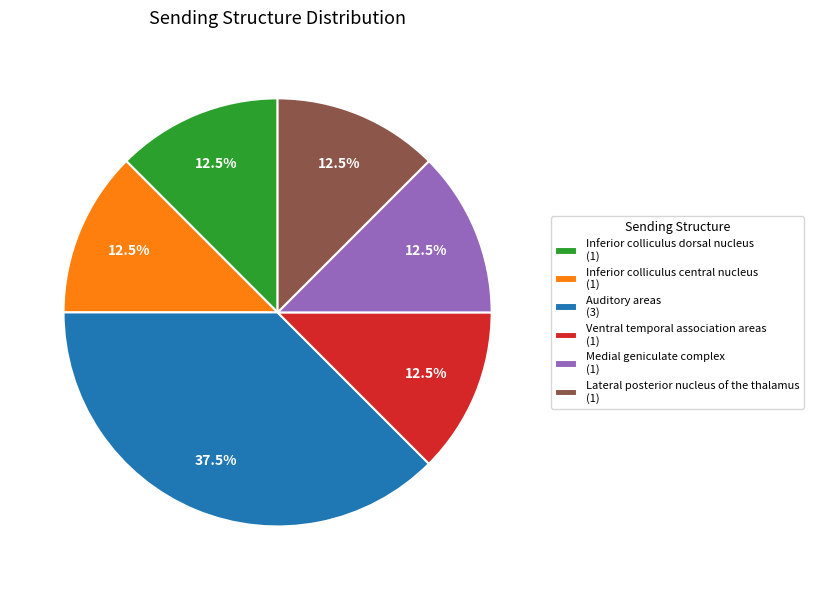

Which slice is the largest?

Auditory areas (3)